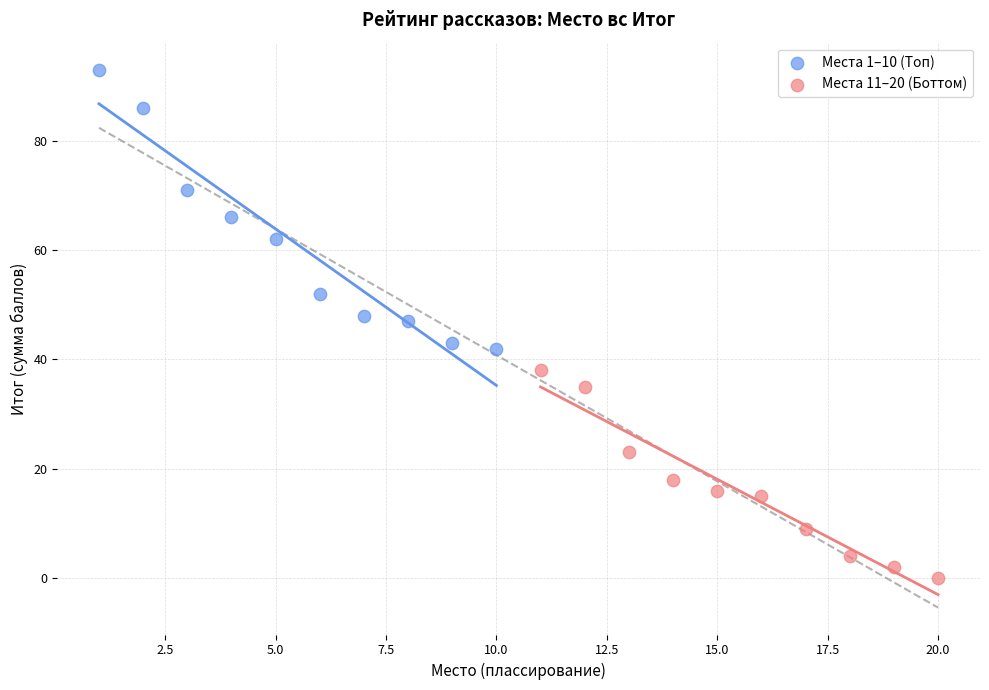

Which series reaches the minimum Y coordinate?

Места 11–20 (Боттом)